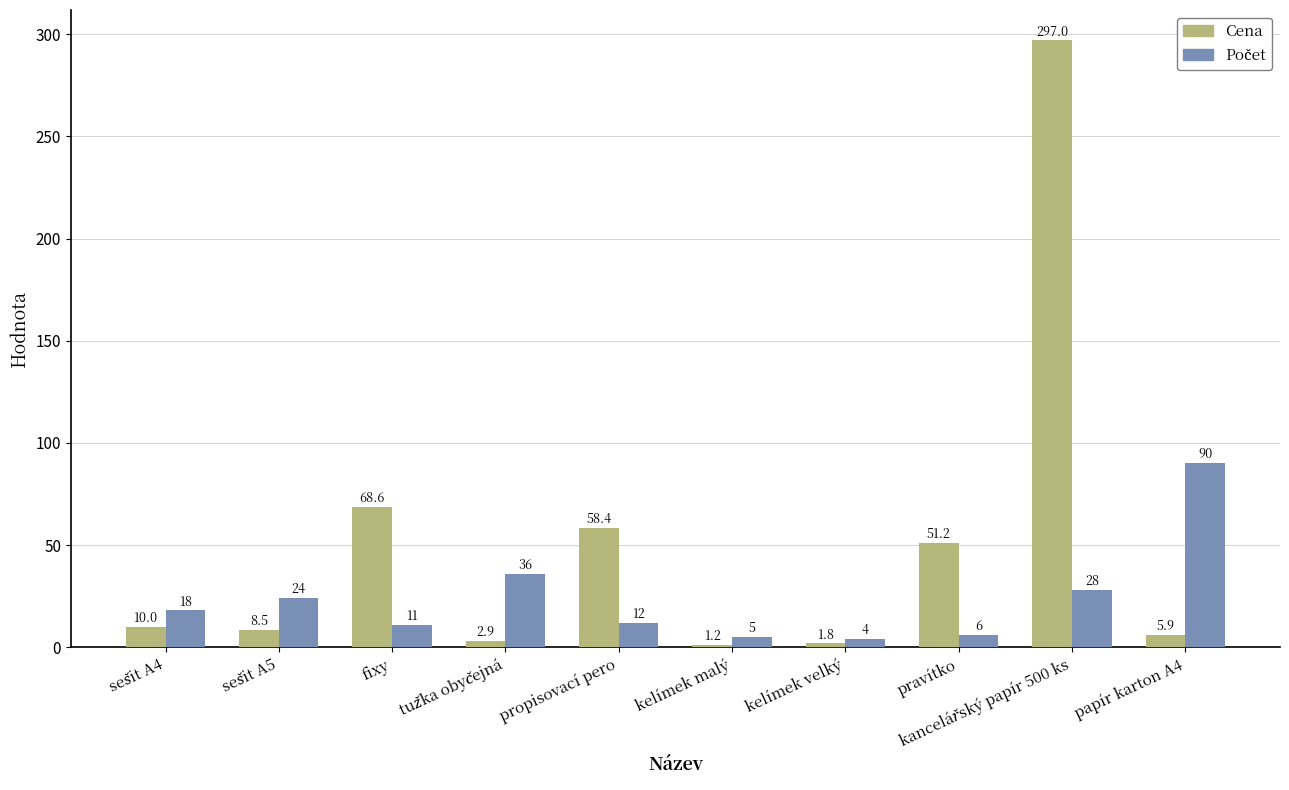

What is the lowest value of the Cena series?

1.2